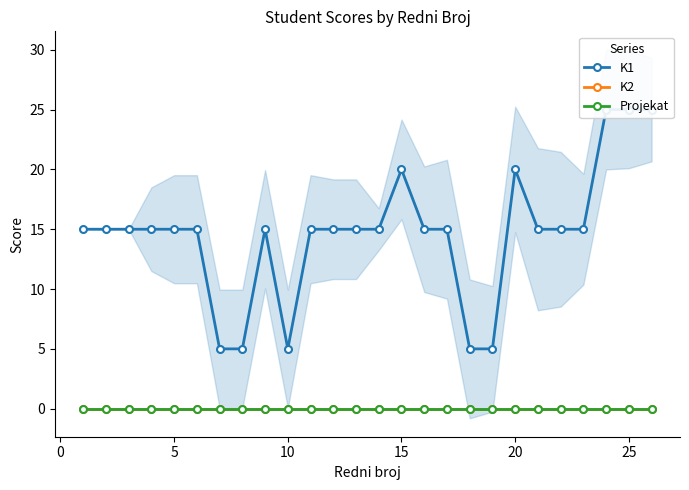

What is the sum of all K1 values?

380